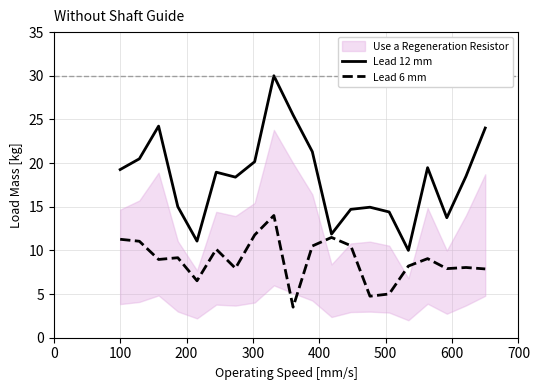

Is this an area chart (filled region under the line)?

No